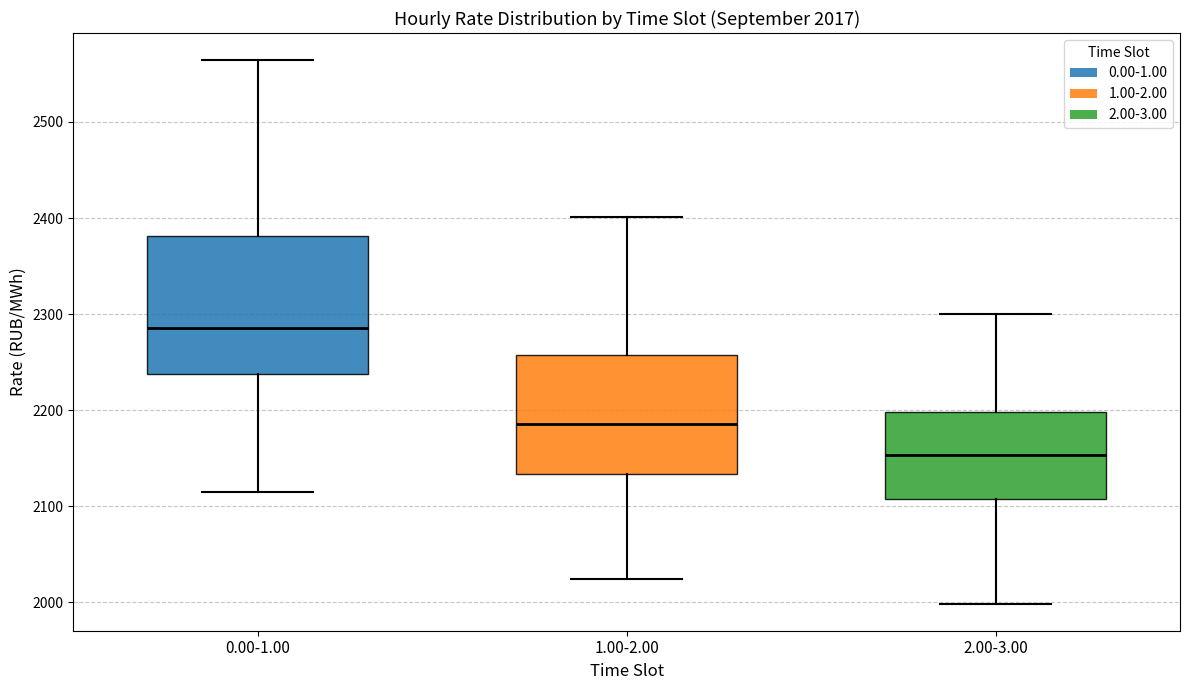

Which box's median line is the highest?

0.00-1.00